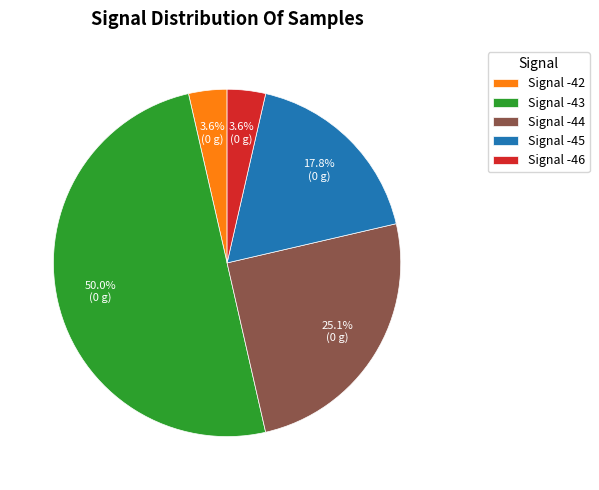

Between Signal -43 and Signal -44, which is larger?

Signal -43